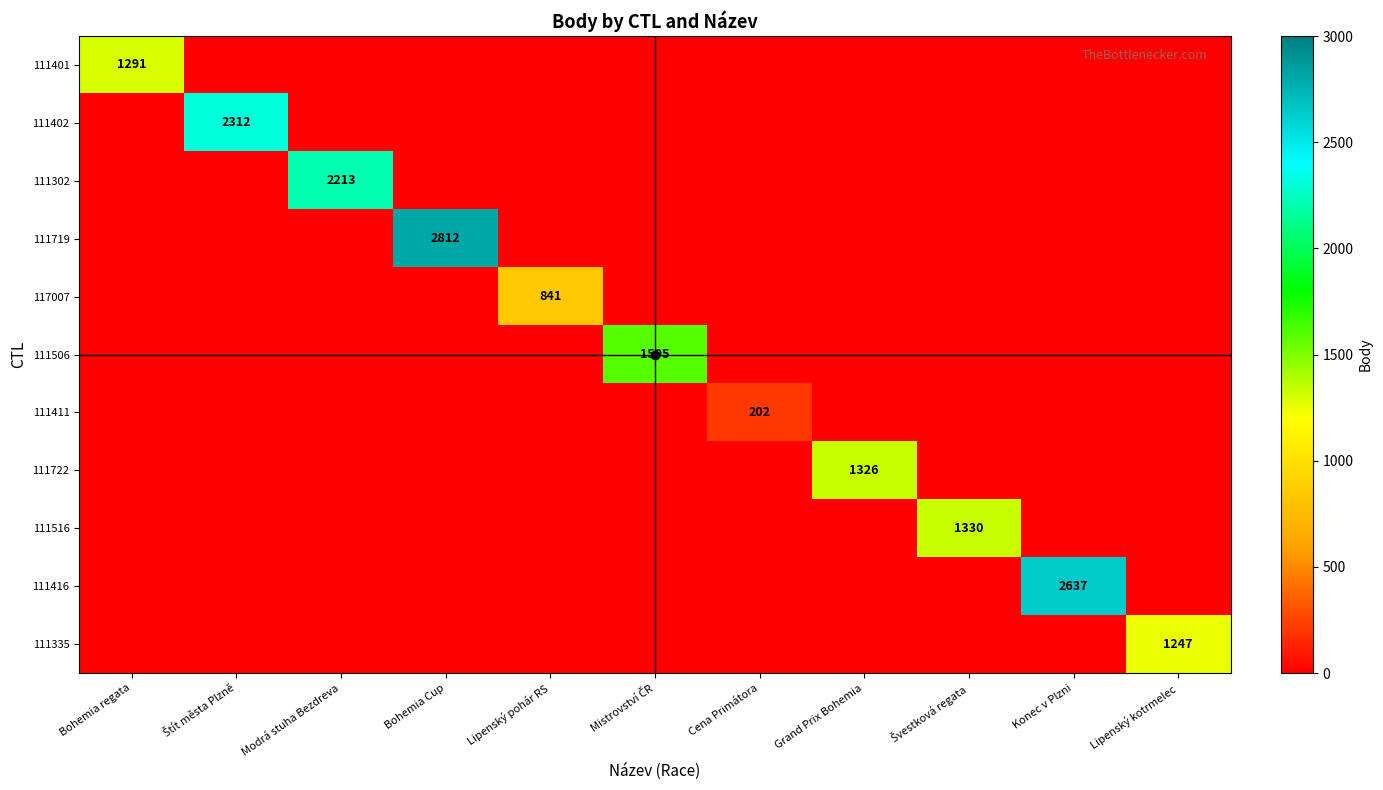

True or false: 111416 has a value of 0 at Modrá stuha Bezdreva.

True